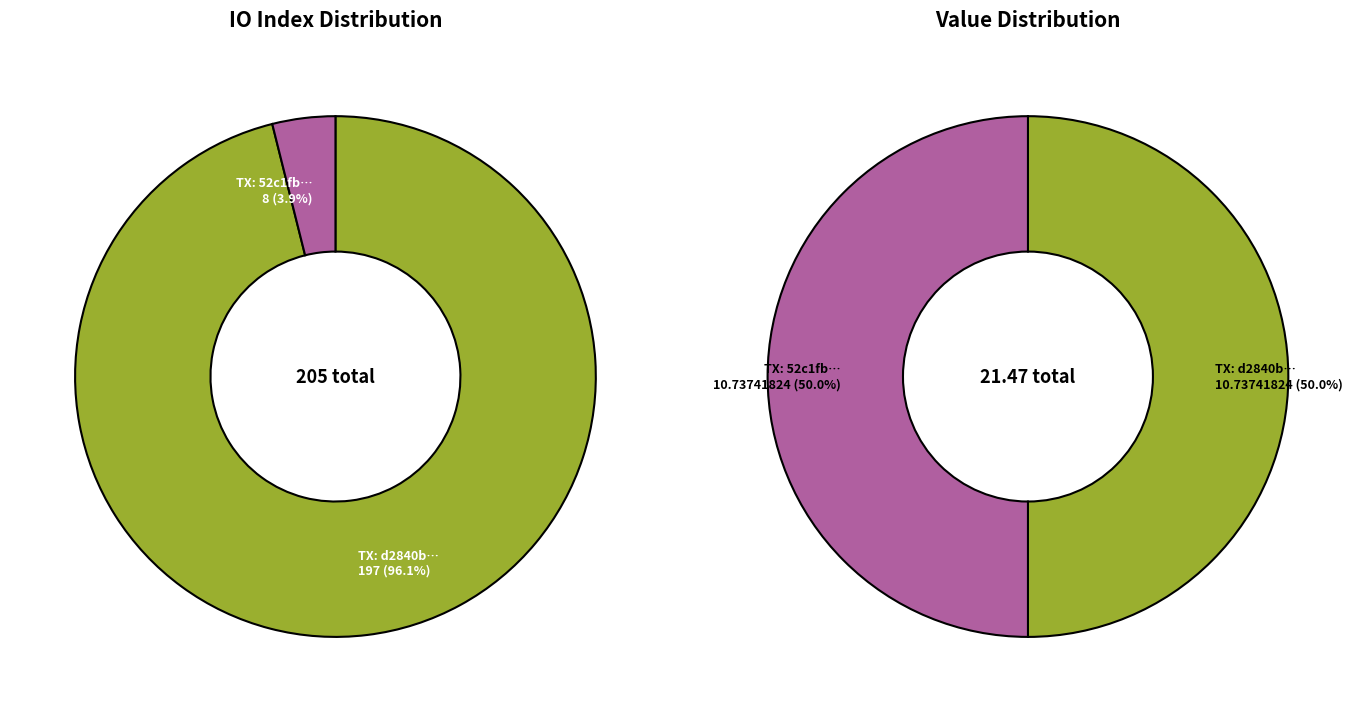

Is there any slice that represents more than half of the pie?

Yes